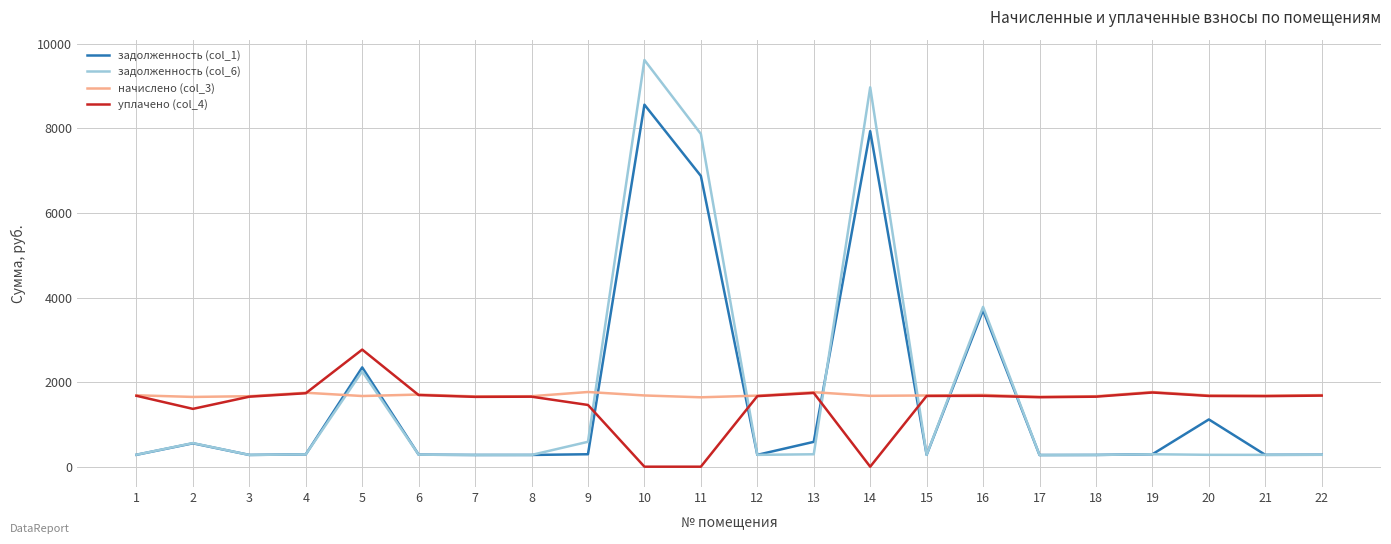

What is the sum of the задолженность (col_6) values at 3 and 12?

558.0